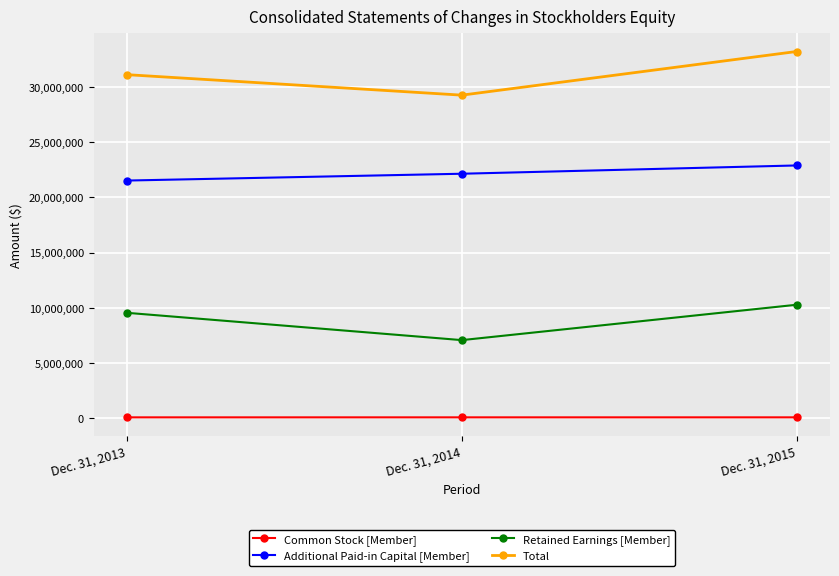

What is the sum of all Total values?

93617776